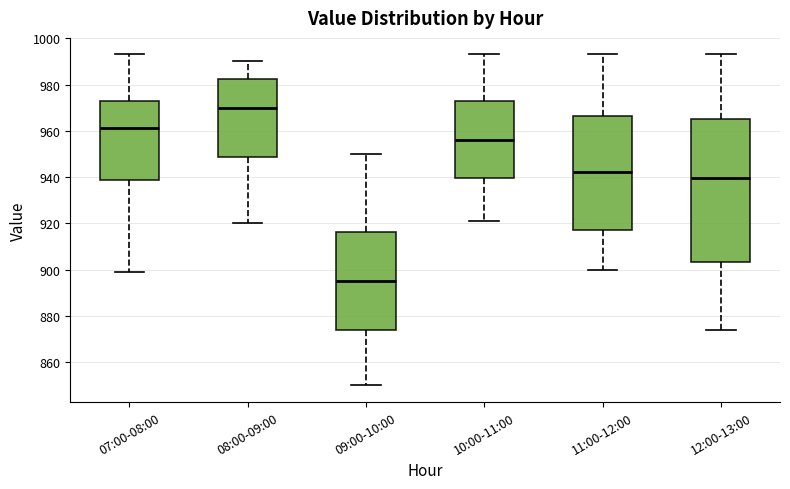

Reading left to right, transcribe this box plot: for each box, give where its median line is, the range the box spans, and where its two whiskers end, as read against the y-axis. The values are not printed on the chart, so give them approximately, as read against the axis.

07:00-08:00: median 962, box 938 to 972, whiskers 900 to 994
08:00-09:00: median 970, box 948 to 982, whiskers 920 to 990
09:00-10:00: median 896, box 874 to 916, whiskers 850 to 950
10:00-11:00: median 956, box 940 to 972, whiskers 922 to 994
11:00-12:00: median 942, box 918 to 966, whiskers 900 to 994
12:00-13:00: median 940, box 904 to 966, whiskers 874 to 994